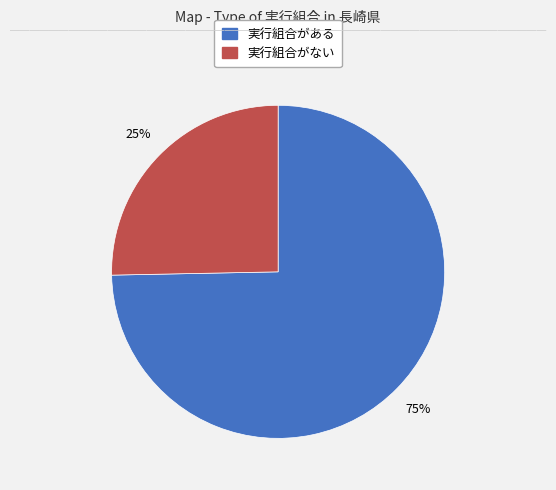

What is the ratio of the value at 実行組合がない to the value at 実行組合がある?

0.3